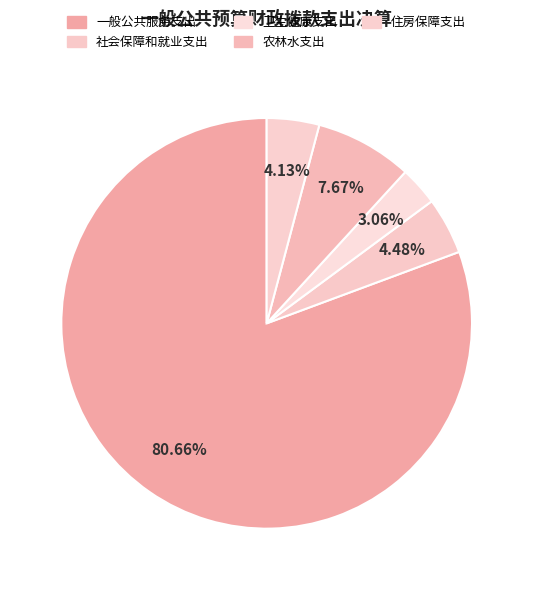

Does 一般公共服务支出 represent more than half of the total?

Yes